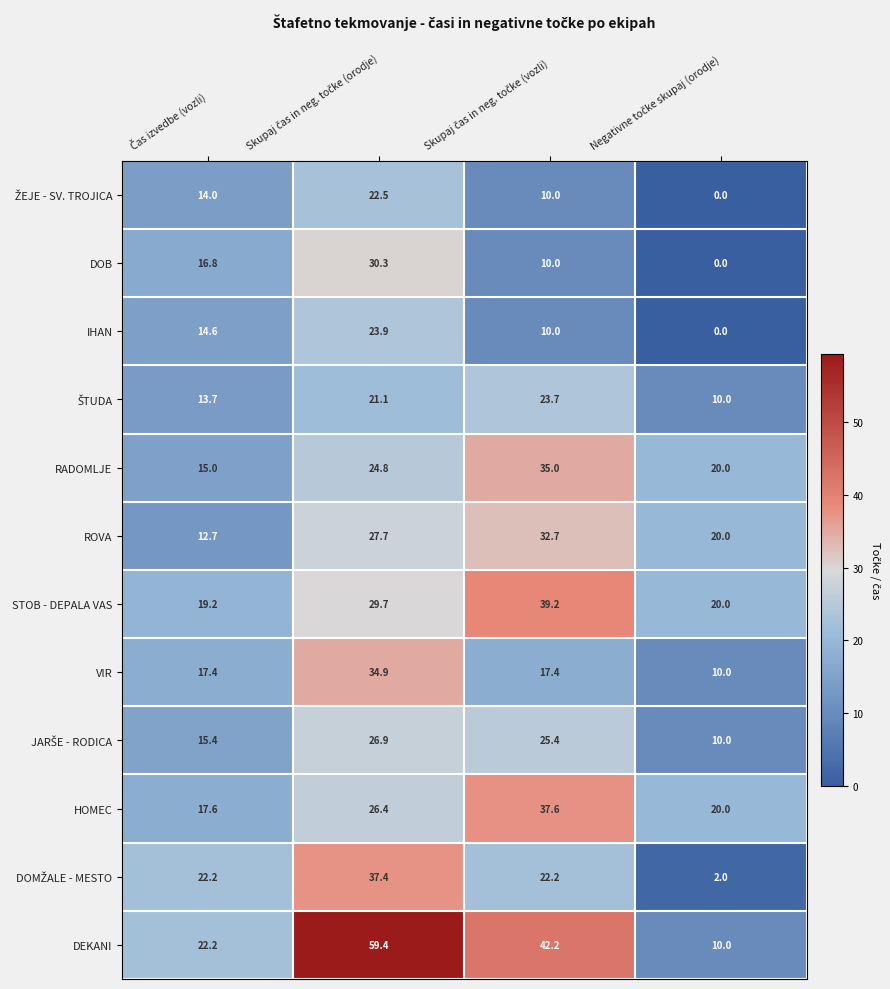

What is the average value of the VIR series?

19.9